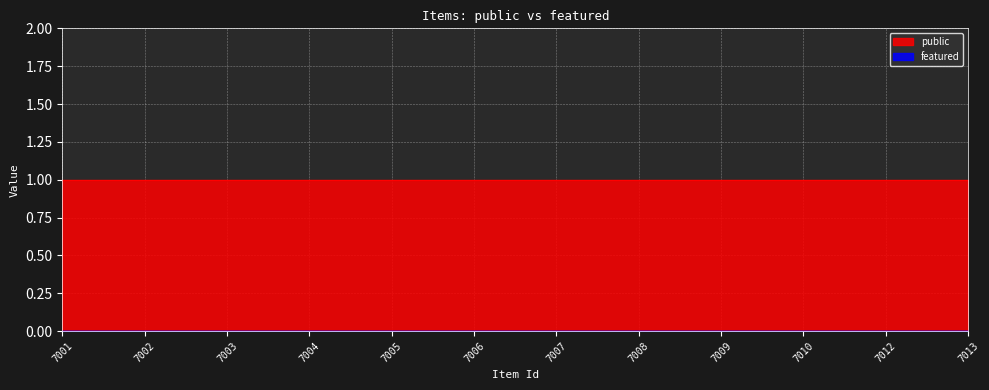

Rank the categories by featured value from highest to lowest.

7001, 7002, 7003, 7004, 7005, 7006, 7007, 7008, 7009, 7010, 7012, 7013